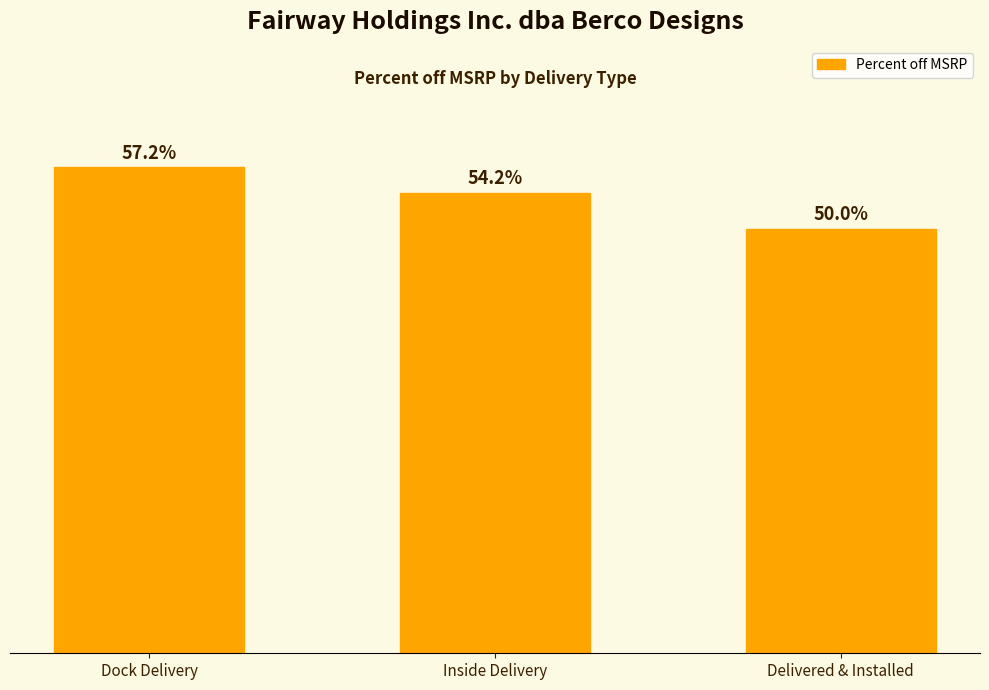

What position from the right is Dock Delivery?

3